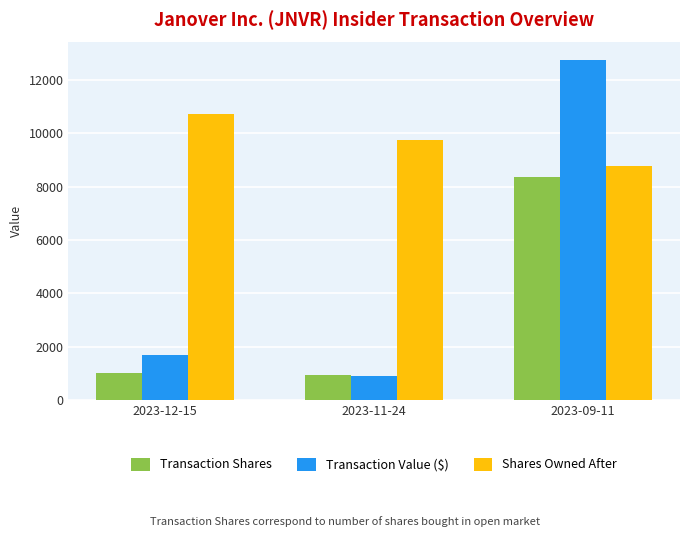

What is the difference between the Shares Owned After values at 2023-09-11 and 2023-11-24?

949